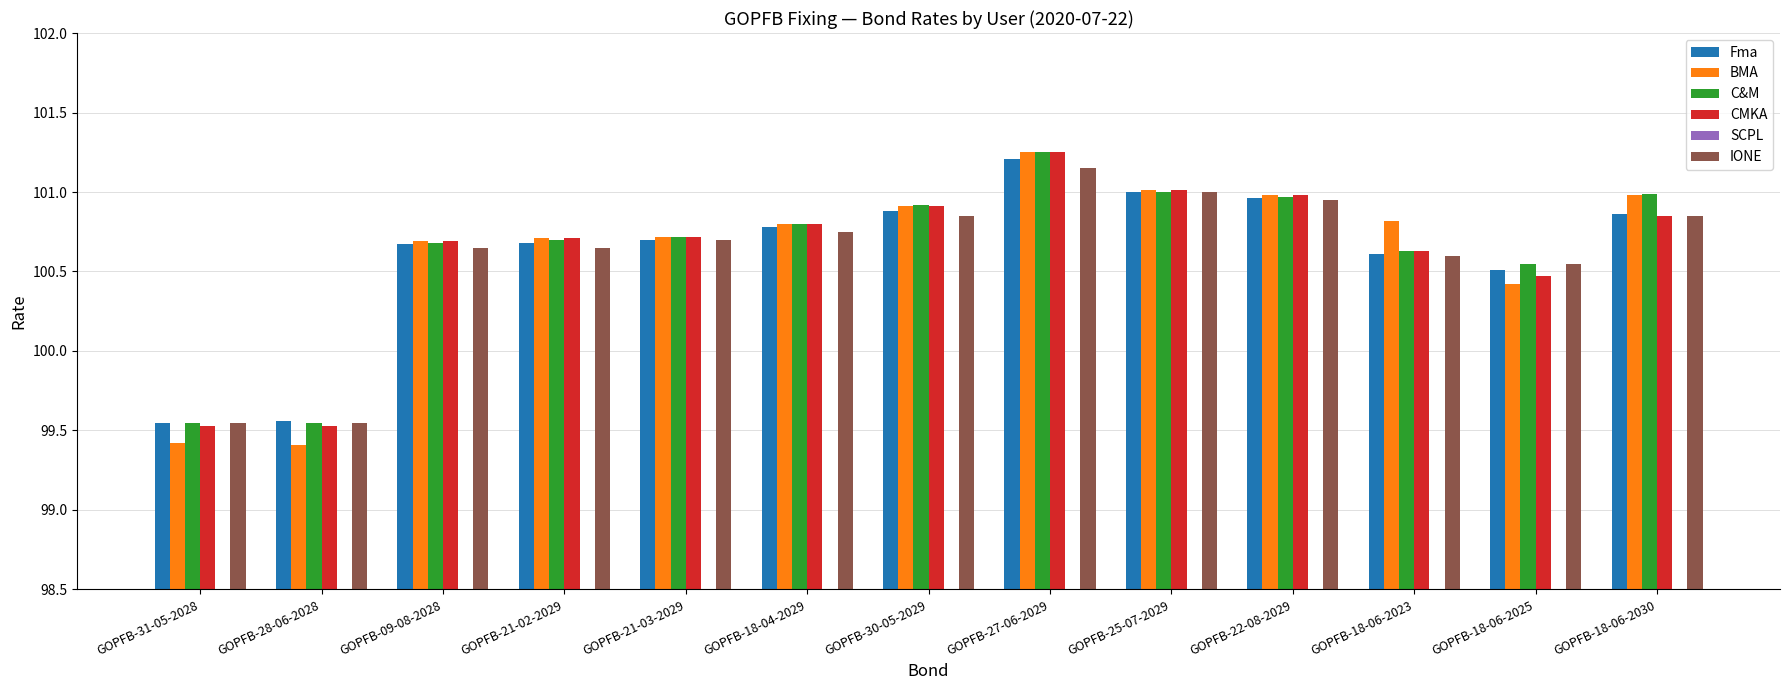

Is the value of CMKA at GOPFB-09-08-2028 greater than the value of BMA at GOPFB-21-03-2029?

No